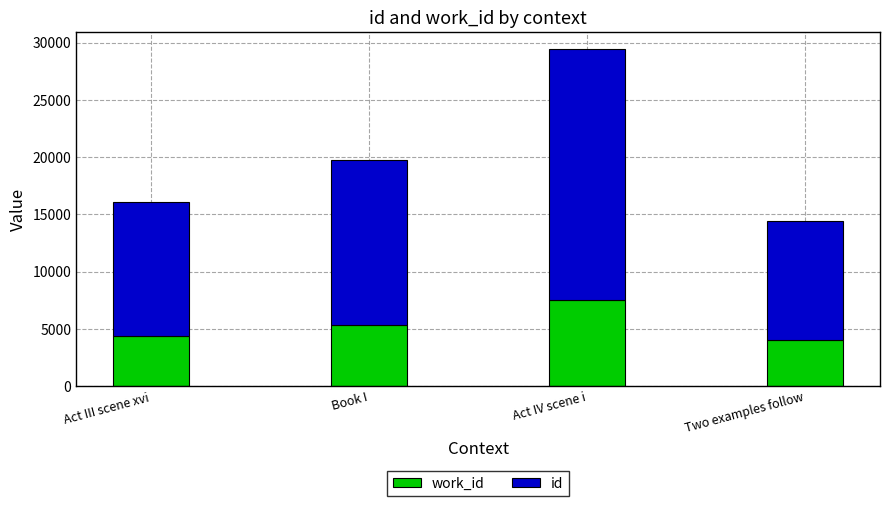

What is the total value across all series at Act IV scene i?

29456